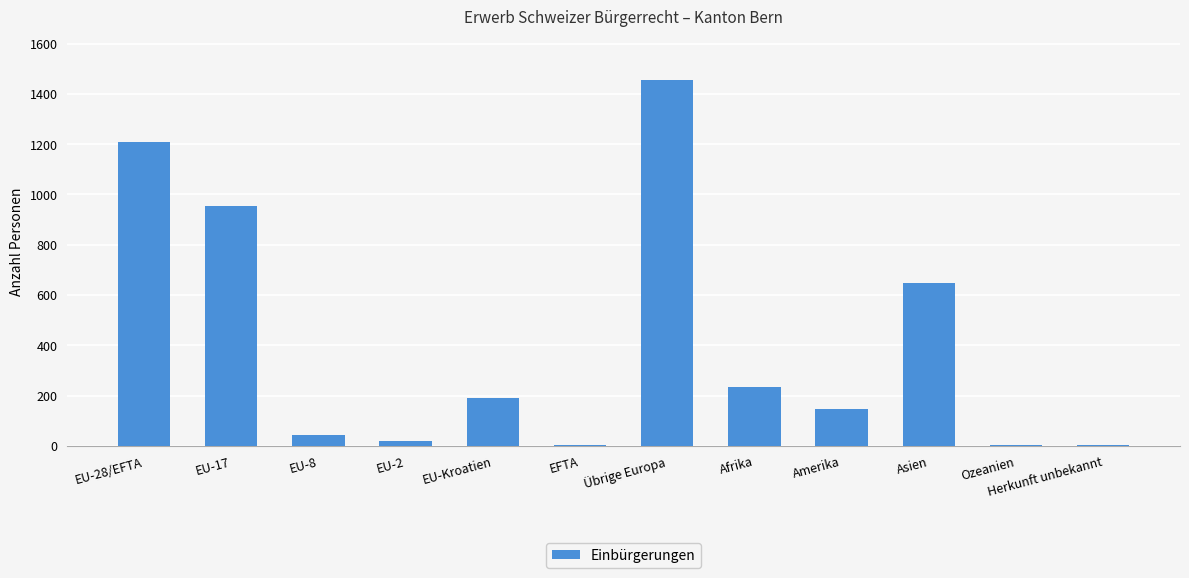

Between Amerika and Asien, which is larger?

Asien